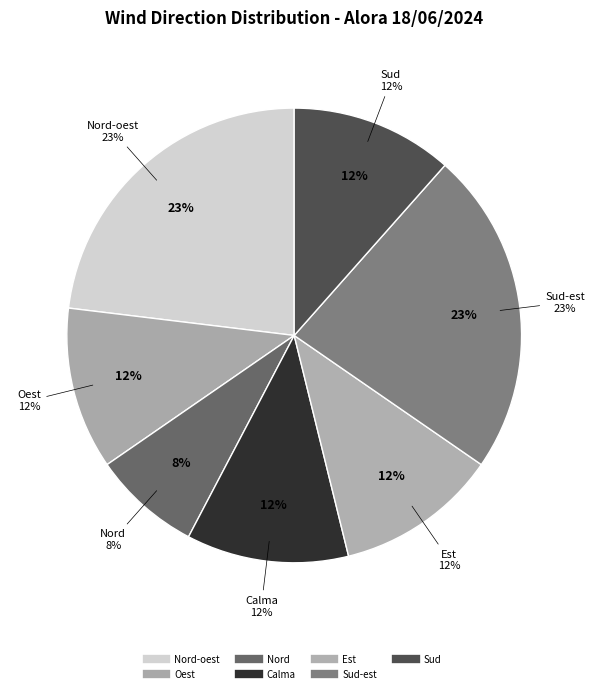

To the nearest percent, what is the difference between the largest and smallest slice percentages?

15%